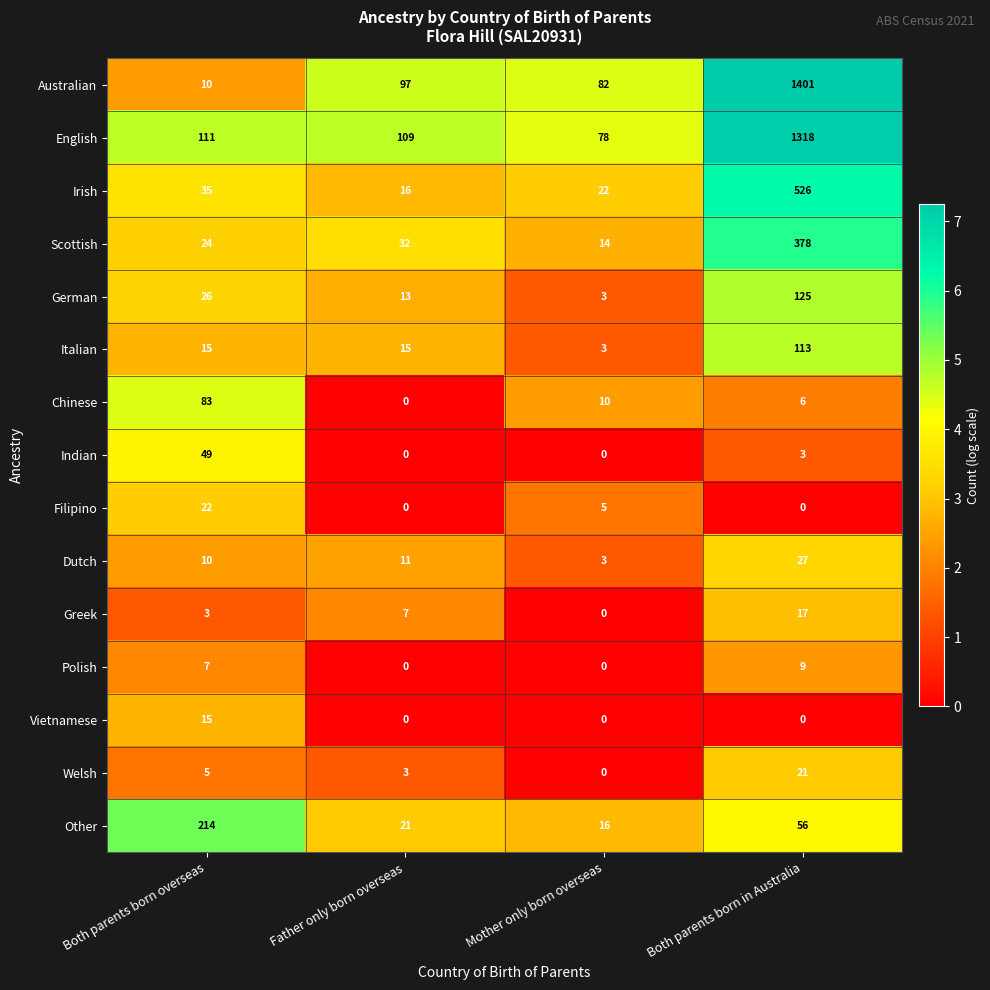

Which series has the largest range (max minus min)?

Australian